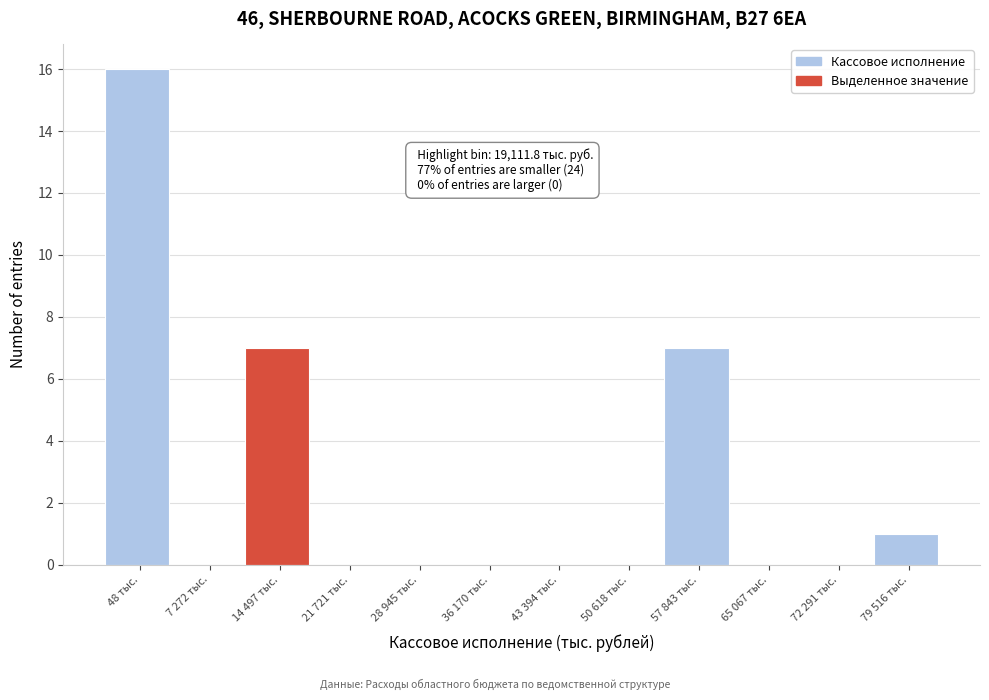

Reading left to right, what are all the values shown in this chart?

48 тыс.=16	7 272 тыс.=0	14 497 тыс.=7	21 721 тыс.=0	28 945 тыс.=0	36 170 тыс.=0	43 394 тыс.=0	50 618 тыс.=0	57 843 тыс.=7	65 067 тыс.=0	72 291 тыс.=0	79 516 тыс.=1